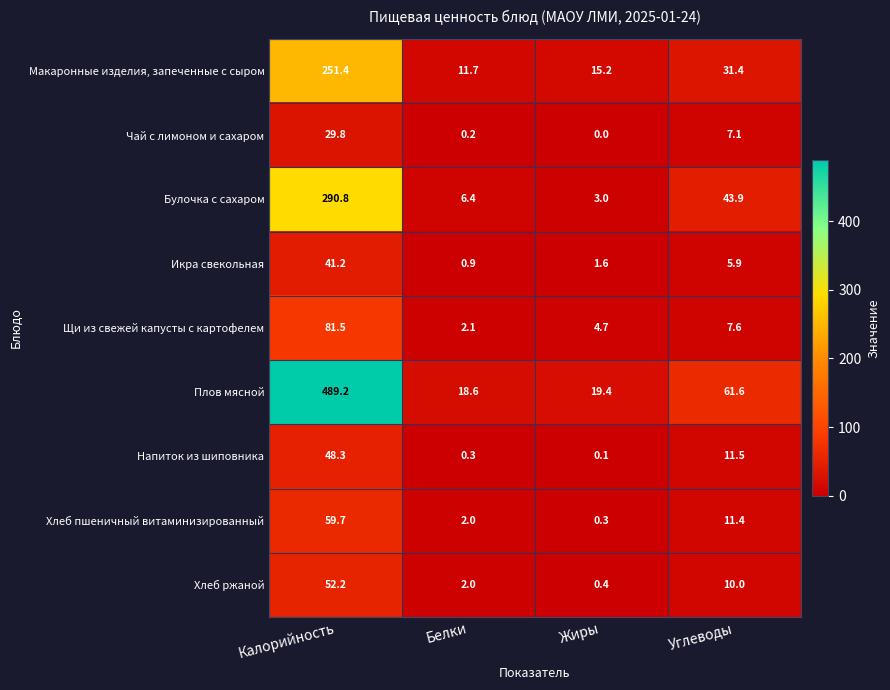

At which label is Булочка с сахаром closest to 146?

Углеводы